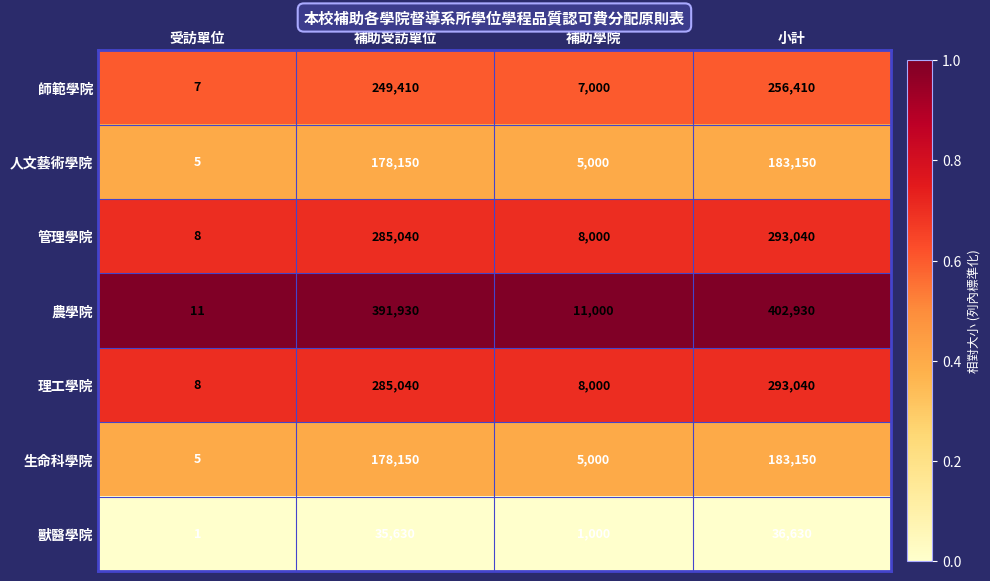

Which series changed the most between 受訪單位 and 小計?

農學院